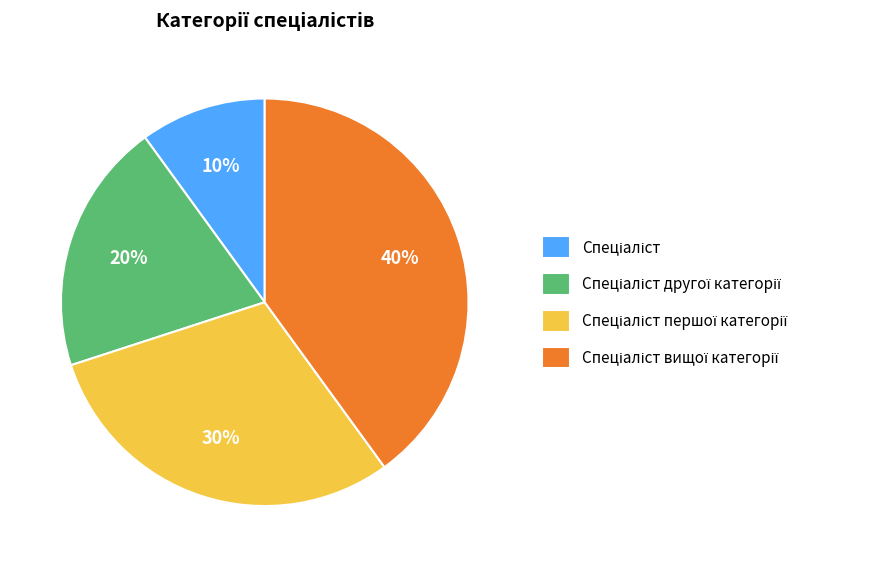

Does any single category account for the majority?

No